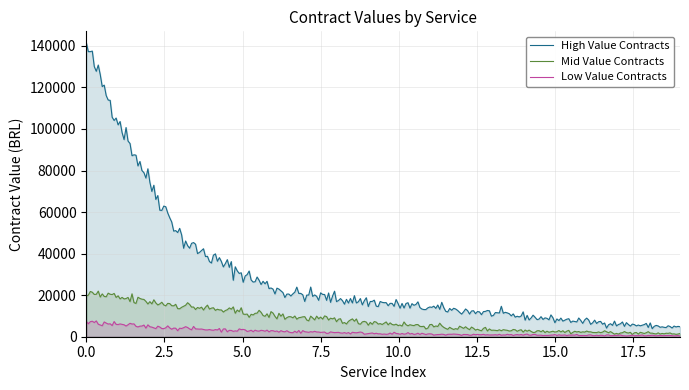

Which series has the widest spread of values?

High Value Contracts